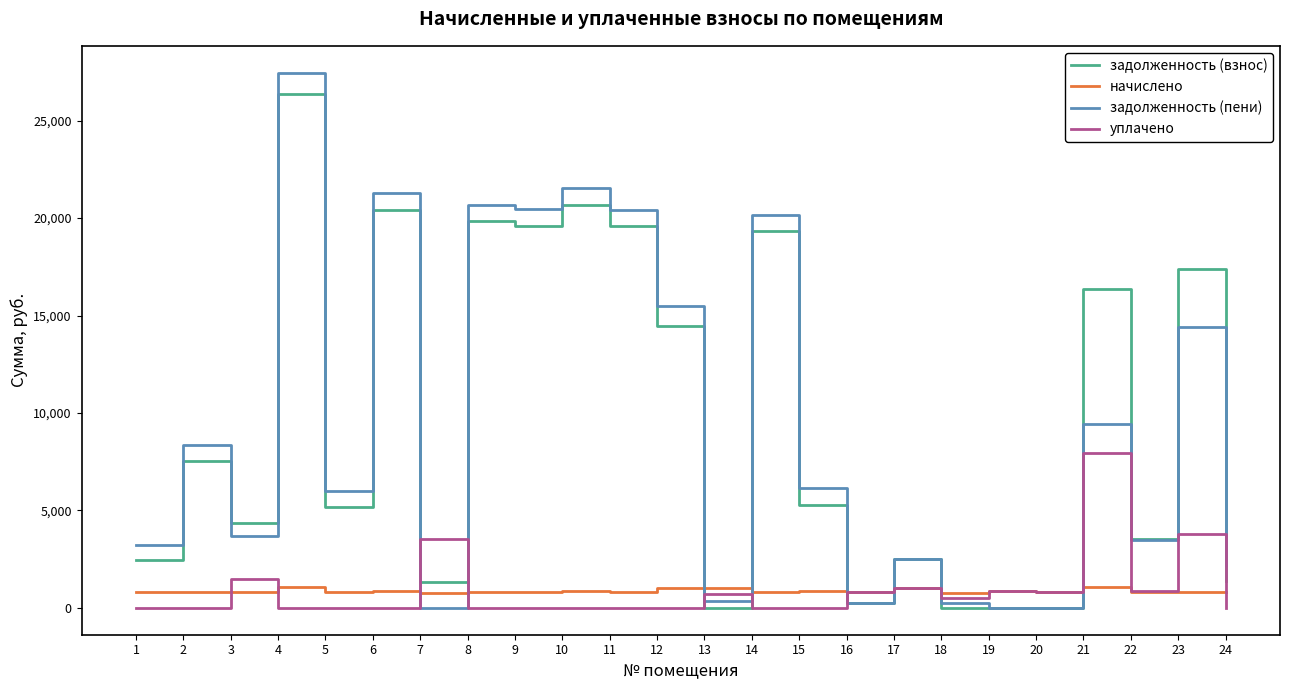

Does the chart have visible grid lines?

No